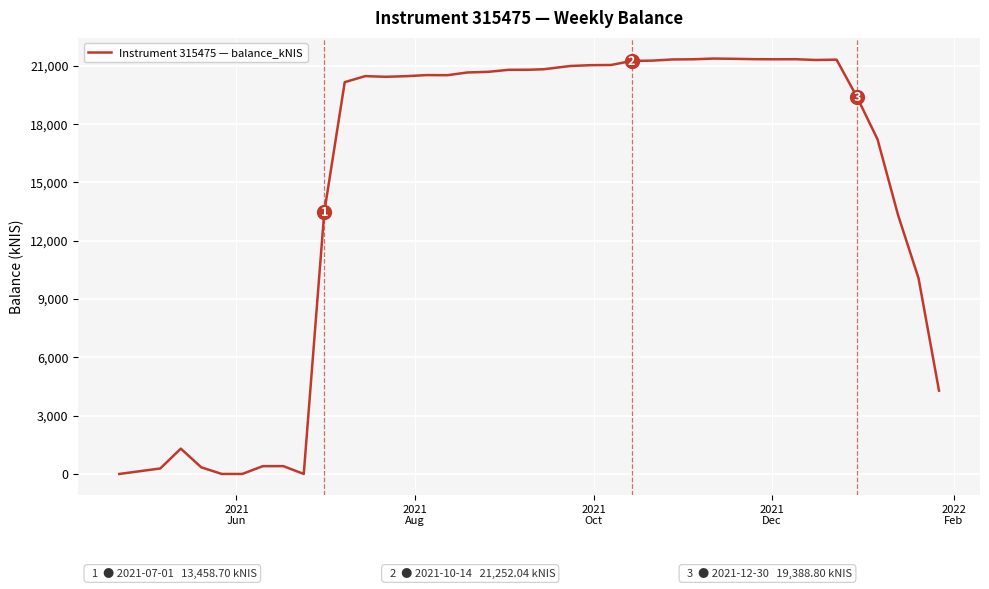

What is the difference between the maximum and minimum values?

21374.4